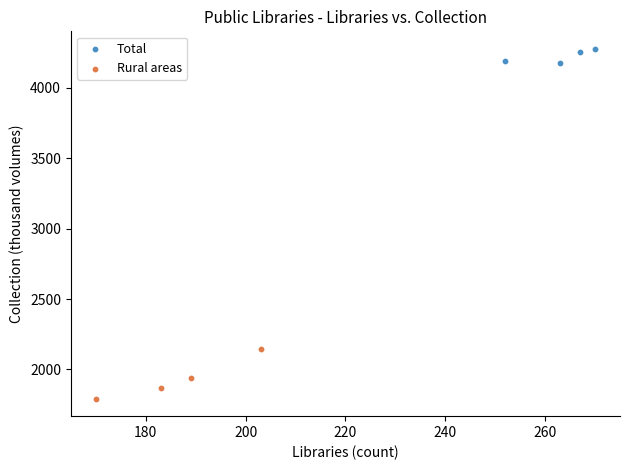

Which series has the widest spread of Y values?

Rural areas